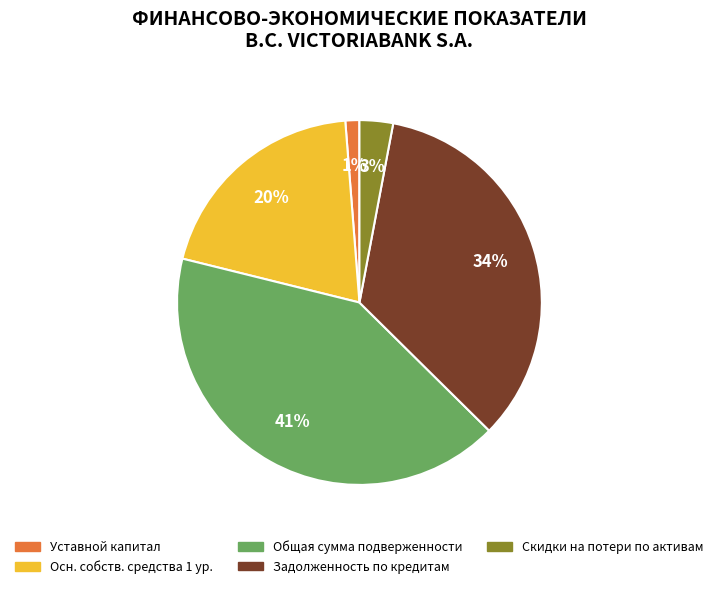

To the nearest percent, what is the difference between the largest and smallest slice percentages?

40%